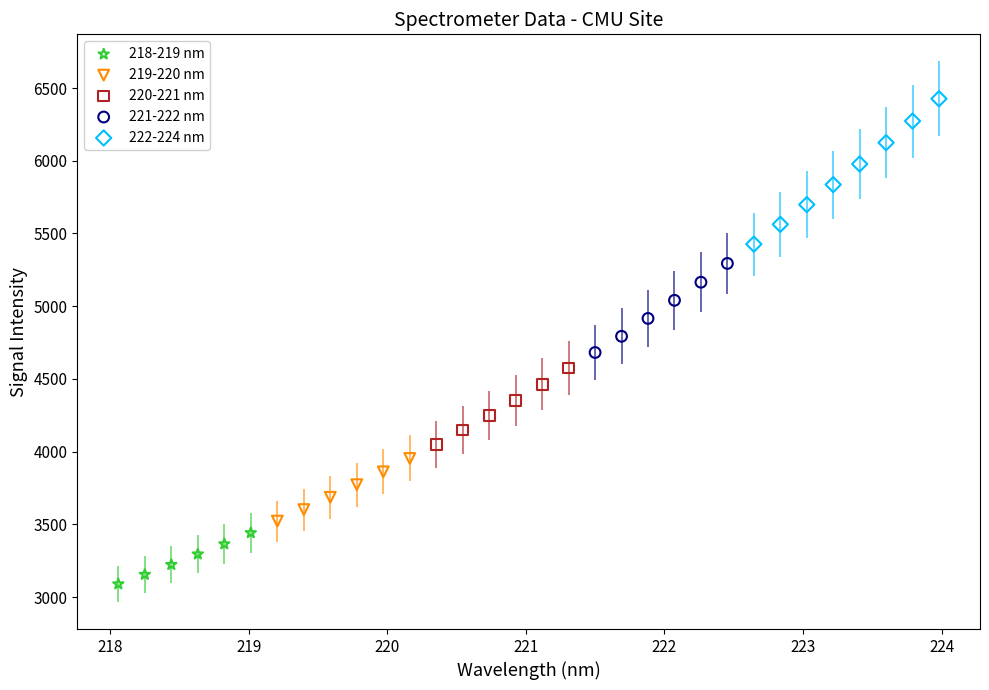

Which series contains the lowest Y value?

218-219 nm